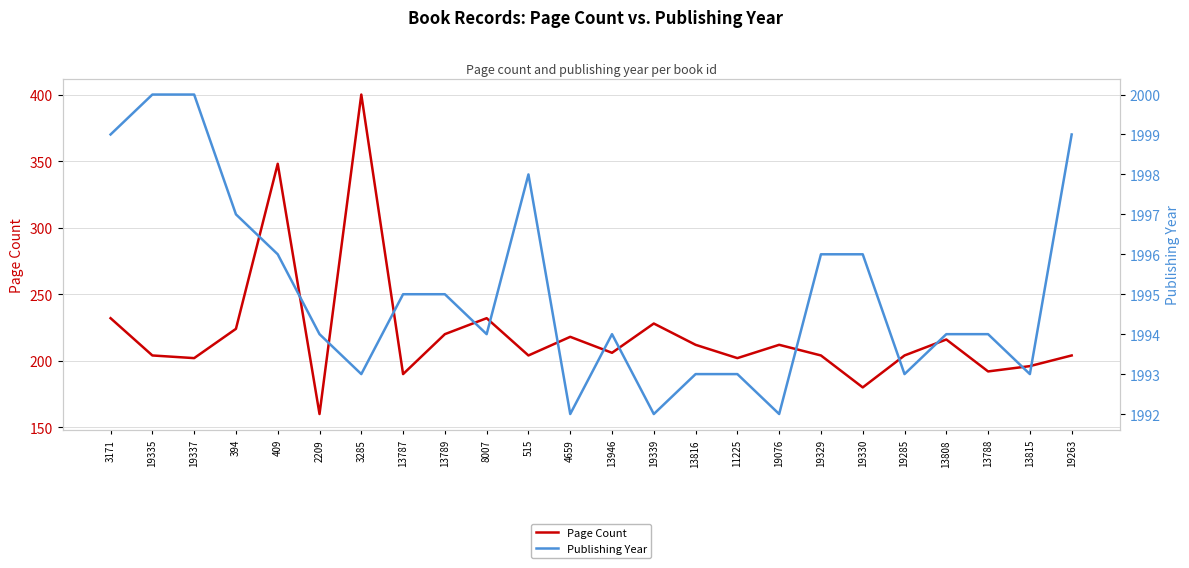

How many values in the Publishing Year series exceed 1994?

11